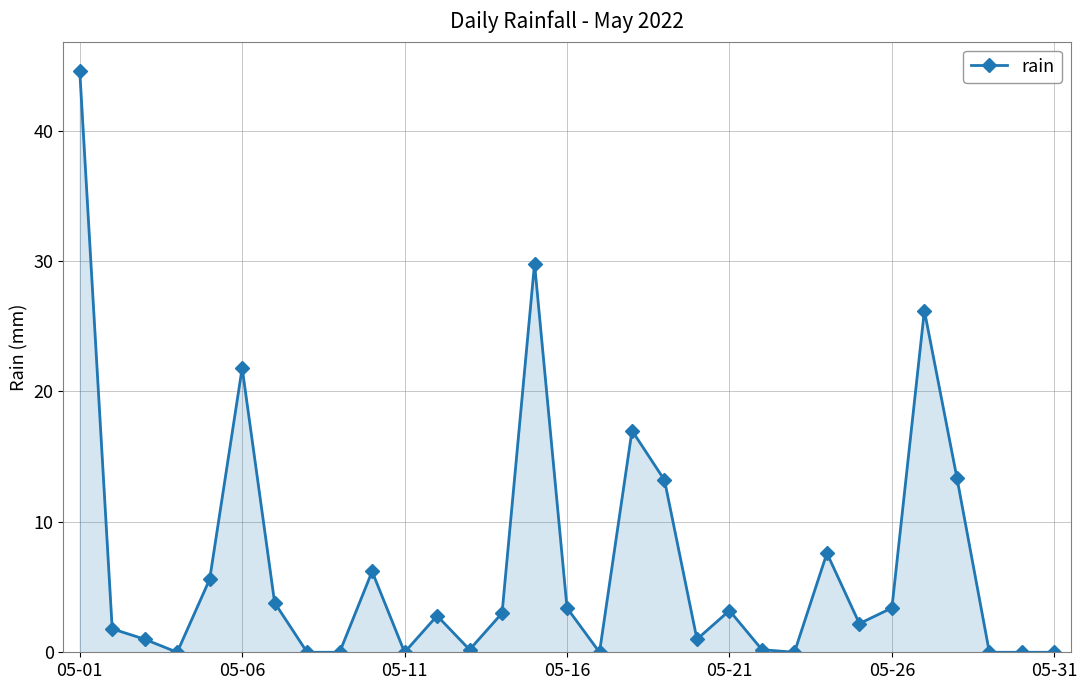

What is the maximum value shown in the chart?

44.6